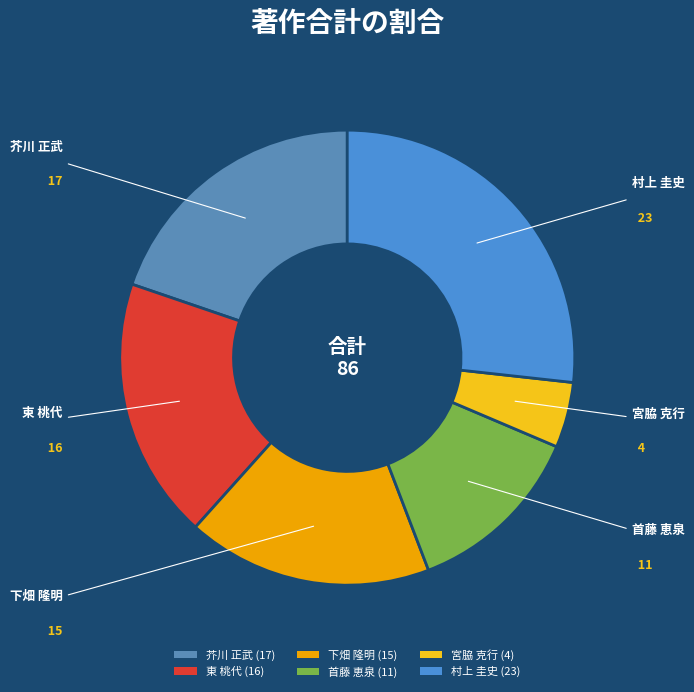

Does 芥川 正武 represent more than half of the total?

No